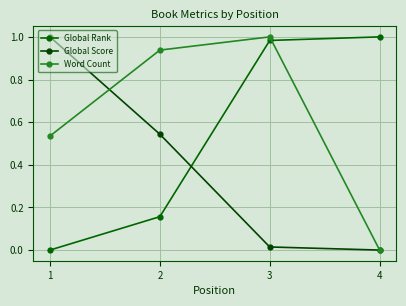

True or false: Global Rank has more than 2 points higher than both neighbors.

False